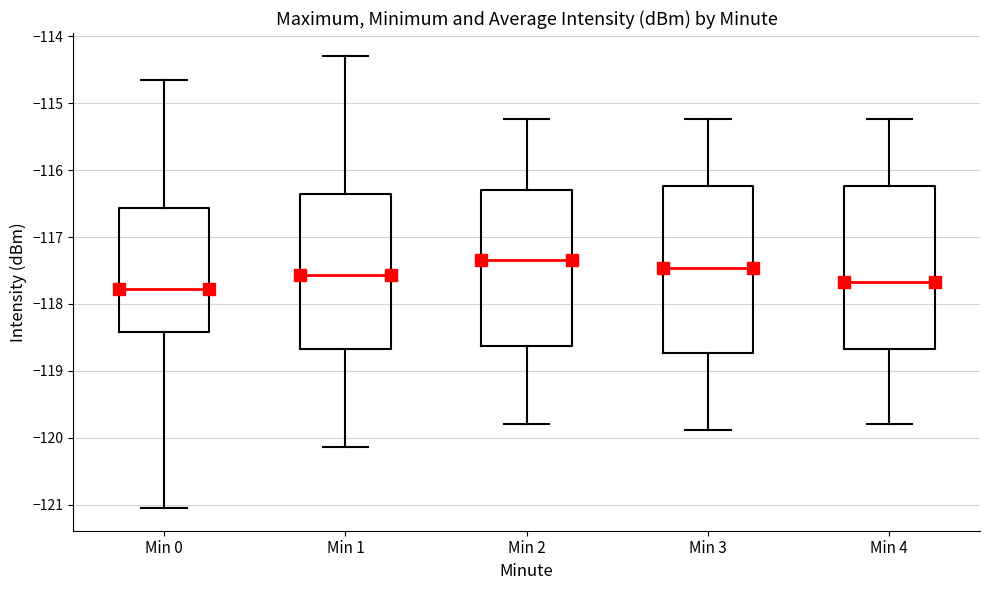

Reading left to right, transcribe this box plot: for each box, give where its median line is, the range the box spans, and where its two whiskers end, as read against the y-axis. The values are not printed on the chart, so give them approximately, as read against the axis.

Min 0: median -117.8, box -118.4 to -116.6, whiskers -121.1 to -114.7
Min 1: median -117.6, box -118.7 to -116.4, whiskers -120.1 to -114.3
Min 2: median -117.3, box -118.6 to -116.3, whiskers -119.8 to -115.2
Min 3: median -117.5, box -118.7 to -116.2, whiskers -119.9 to -115.2
Min 4: median -117.7, box -118.7 to -116.2, whiskers -119.8 to -115.2